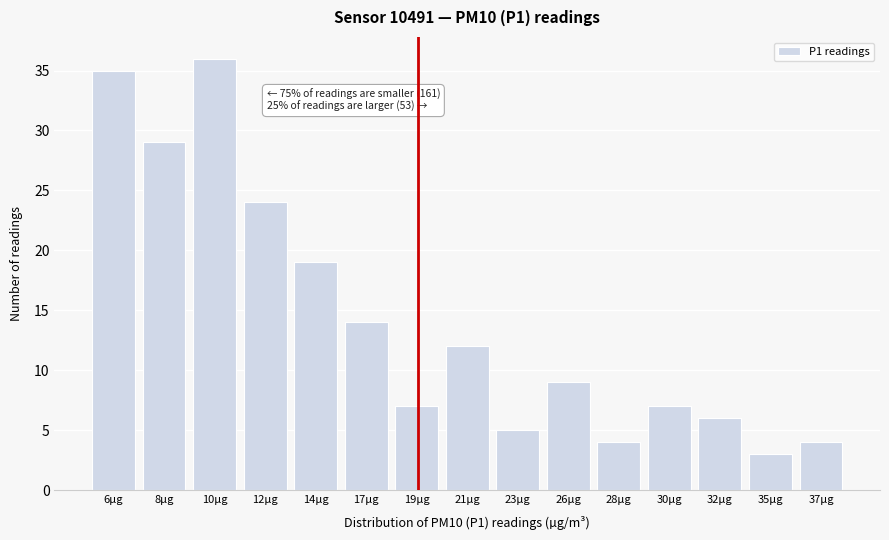

Reading left to right, extract all data points from this chart.

35	29	36	24	19	14	7	12	5	9	4	7	6	3	4